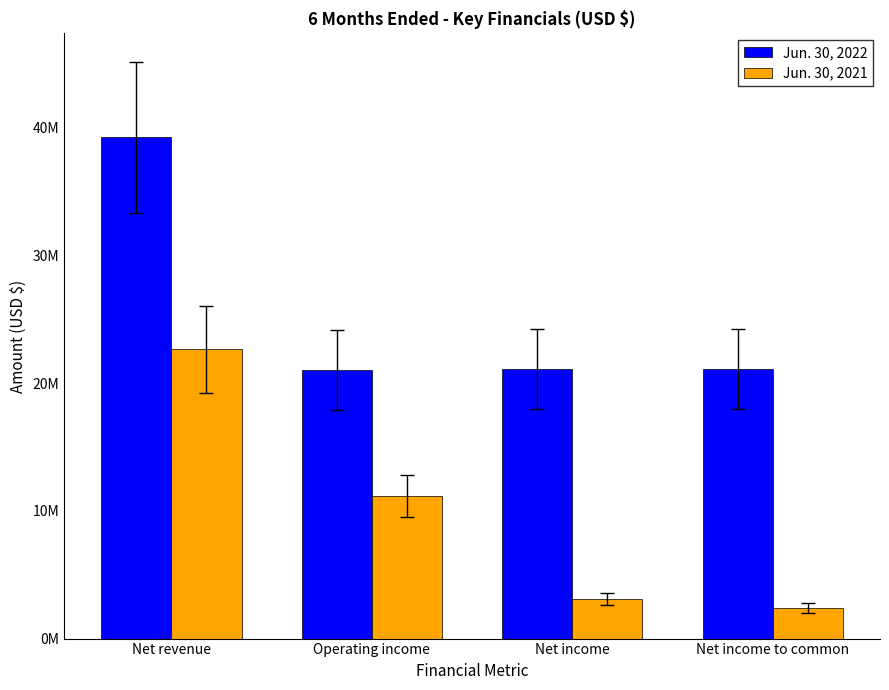

Are the bars horizontal?

No